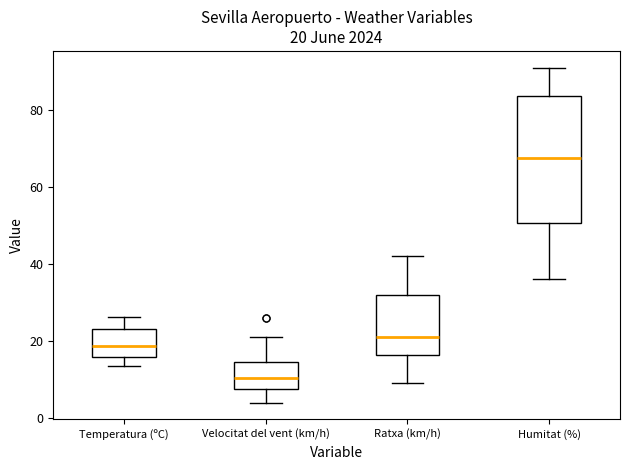

Which box's median line is the lowest?

Velocitat del vent (km/h)